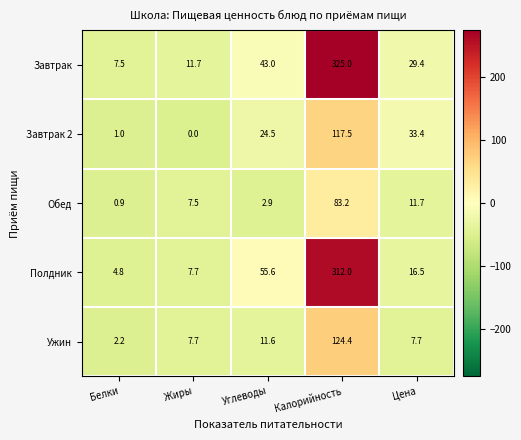

Which label corresponds to the smallest value in the chart?

Жиры